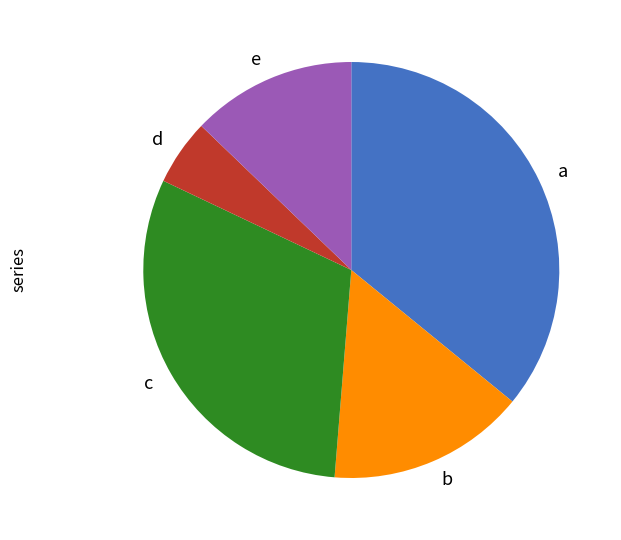

Approximately how many times larger is the value at e compared to a?

0.4